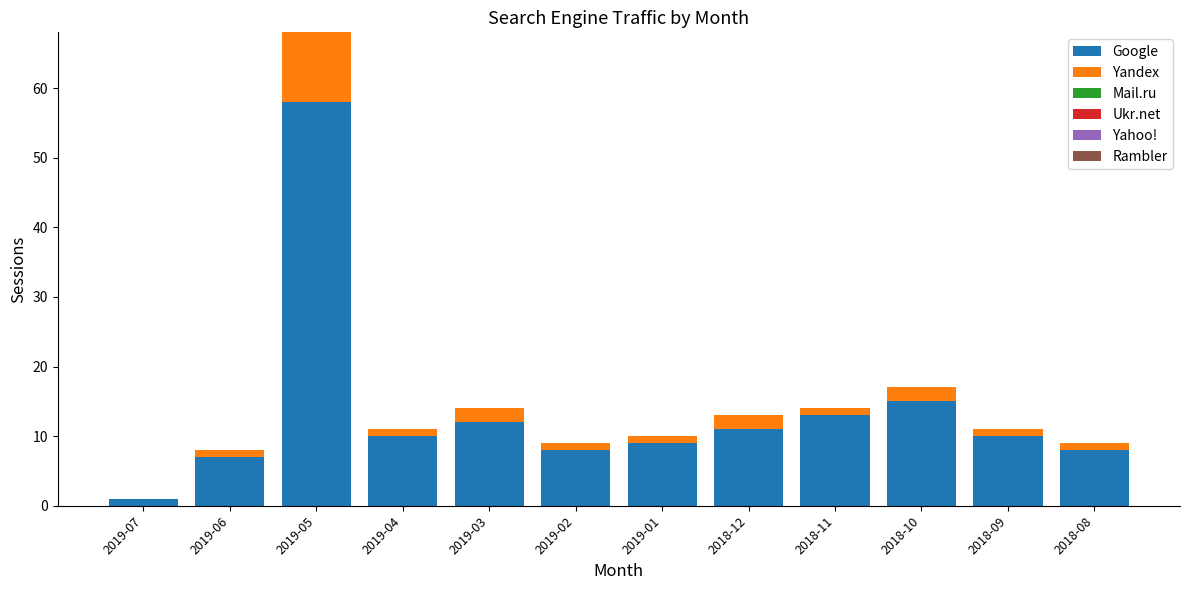

The value of Google at 2019-06 is 3. True or false?

False